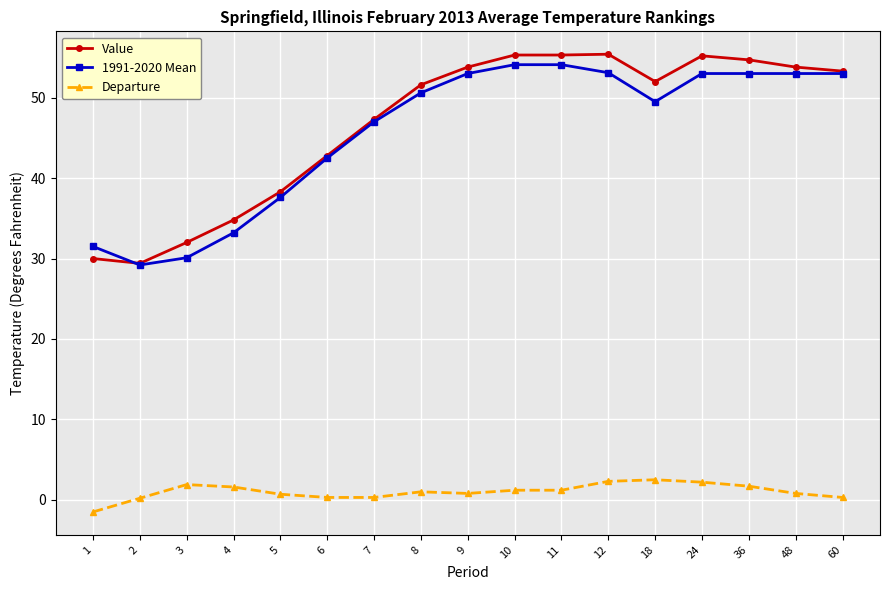

True or false: 1991-2020 Mean and Departure cross at least once.

False